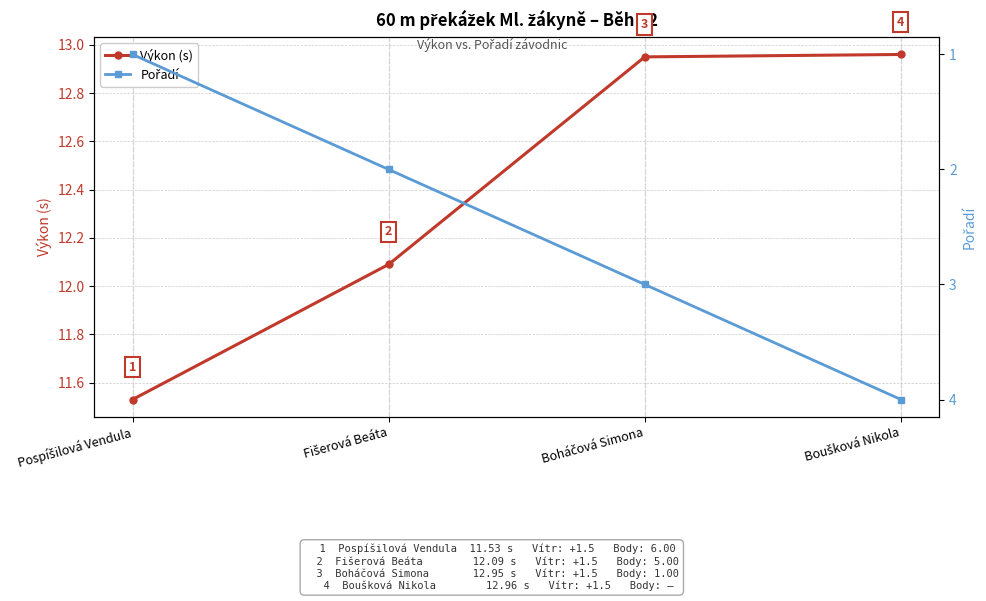

True or false: Výkon (s) and Pořadí cross at least once.

False